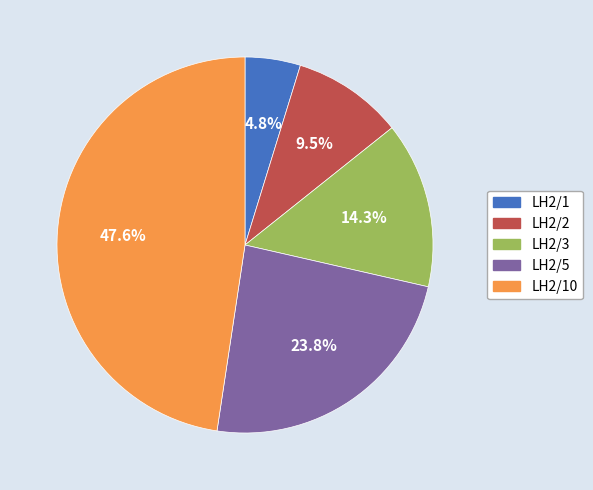

Does LH2/1 represent more than half of the total?

No